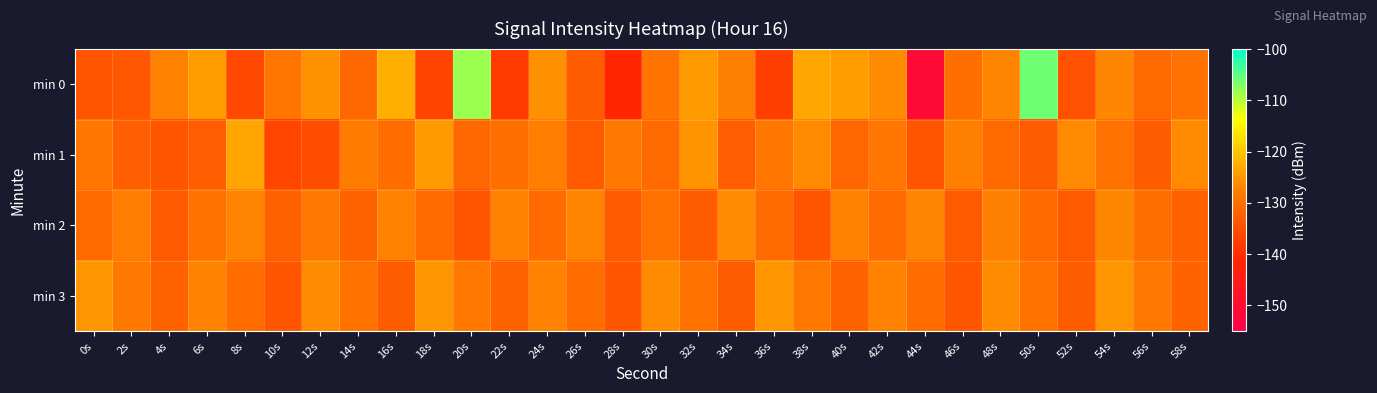

Reading right to left, extract all data points from this chart.

min 0: 58s=-129.6	56s=-130.7	54s=-126.7	52s=-134.5	50s=-106.1	48s=-126.8	46s=-130.0	44s=-151.1	42s=-126.0	40s=-124.3	38s=-123.2	36s=-137.3	34s=-127.4	32s=-124.7	30s=-129.3	28s=-141.4	26s=-133.0	24s=-125.5	22s=-138.0	20s=-108.4	18s=-136.7	16s=-122.3	14s=-131.0	12s=-125.4	10s=-129.1	8s=-135.9	6s=-124.2	4s=-127.3	2s=-133.5	0s=-134.1
min 1: 58s=-126.2	56s=-132.9	54s=-129.7	52s=-126.3	50s=-133.0	48s=-130.8	46s=-127.5	44s=-134.1	42s=-128.9	40s=-131.6	38s=-126.2	36s=-129.0	34s=-132.7	32s=-125.3	30s=-130.8	28s=-128.4	26s=-133.1	24s=-127.7	22s=-129.9	20s=-131.2	18s=-124.5	16s=-130.3	14s=-128.0	12s=-135.2	10s=-136.4	8s=-123.5	6s=-132.8	4s=-133.7	2s=-132.5	0s=-128.8
min 2: 58s=-132.2	56s=-129.9	54s=-126.5	52s=-133.2	50s=-130.9	48s=-127.5	46s=-133.2	44s=-126.9	42s=-130.5	40s=-127.2	38s=-133.9	36s=-130.5	34s=-126.2	32s=-132.9	30s=-129.5	28s=-133.2	26s=-126.9	24s=-130.5	22s=-127.2	20s=-133.9	18s=-130.5	16s=-127.2	14s=-131.9	12s=-128.5	10s=-132.2	8s=-126.9	6s=-129.5	4s=-133.2	2s=-127.9	0s=-130.5
min 3: 58s=-131.8	56s=-128.4	54s=-125.1	52s=-132.8	50s=-129.4	48s=-126.1	46s=-133.8	44s=-130.4	42s=-127.1	40s=-131.8	38s=-128.4	36s=-125.1	34s=-132.8	32s=-129.4	30s=-126.1	28s=-133.8	26s=-130.4	24s=-127.1	22s=-131.8	20s=-128.4	18s=-125.1	16s=-132.8	14s=-129.4	12s=-126.1	10s=-133.8	8s=-130.4	6s=-127.1	4s=-131.8	2s=-128.4	0s=-125.1